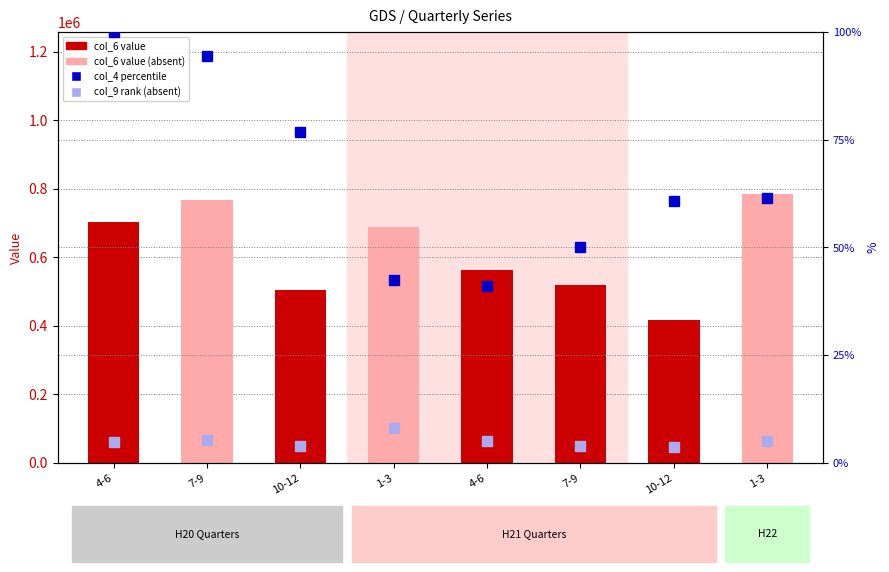

Reading left to right, transcribe all the data shown in this chart.

col_6 (value): 4-6=703666.0	7-9=765989.0	10-12=504663.0	1-3=688772.0	4-6=564468.0	7-9=519535.0	10-12=416192.0	1-3=786124.0
col_4 (percentile): 4-6=100.0	7-9=94.4	10-12=76.9	1-3=42.4	4-6=41.1	7-9=50.2	10-12=60.7	1-3=61.5
col_9 (rank, absent): 4-6=4.9	7-9=5.4	10-12=4.0	1-3=8.2	4-6=5.1	7-9=3.8	10-12=3.6	1-3=5.0